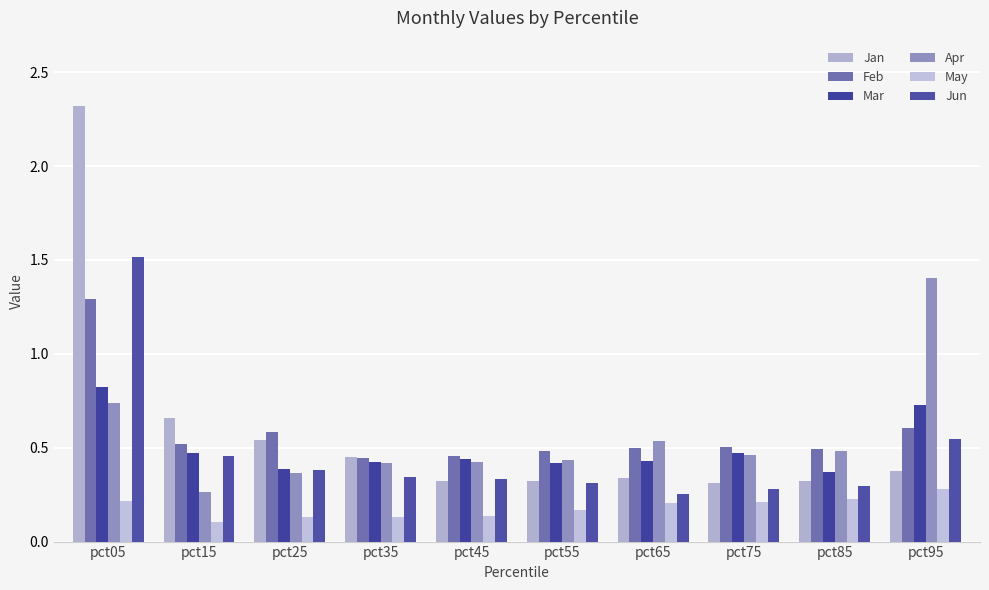

The value of May at pct75 is 0.3. True or false?

False